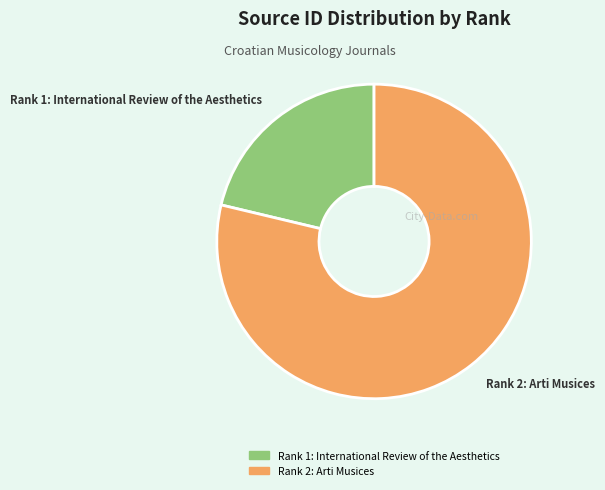

Rank the categories by value from highest to lowest.

Rank 2: Arti Musices, Rank 1: International Review of the Aesthetics